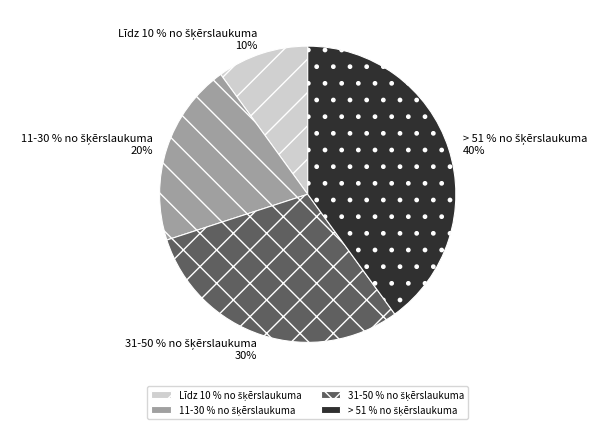

Which slice is the largest?

> 51 % no šķērslaukuma